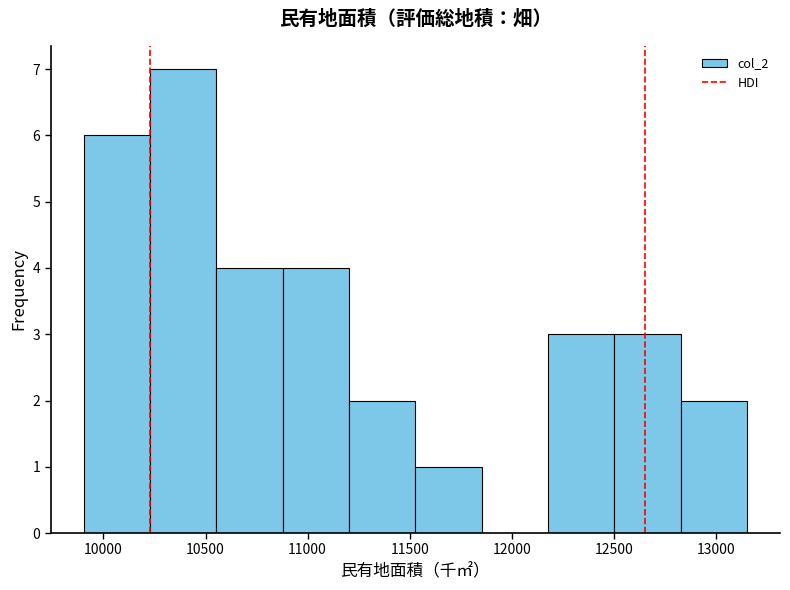

What is the height of the bar covering 9900 to 10250 on the x-axis? Neither the bar edges nor the heights are printed on the chart, so give them approximately, as read against the axes.

6